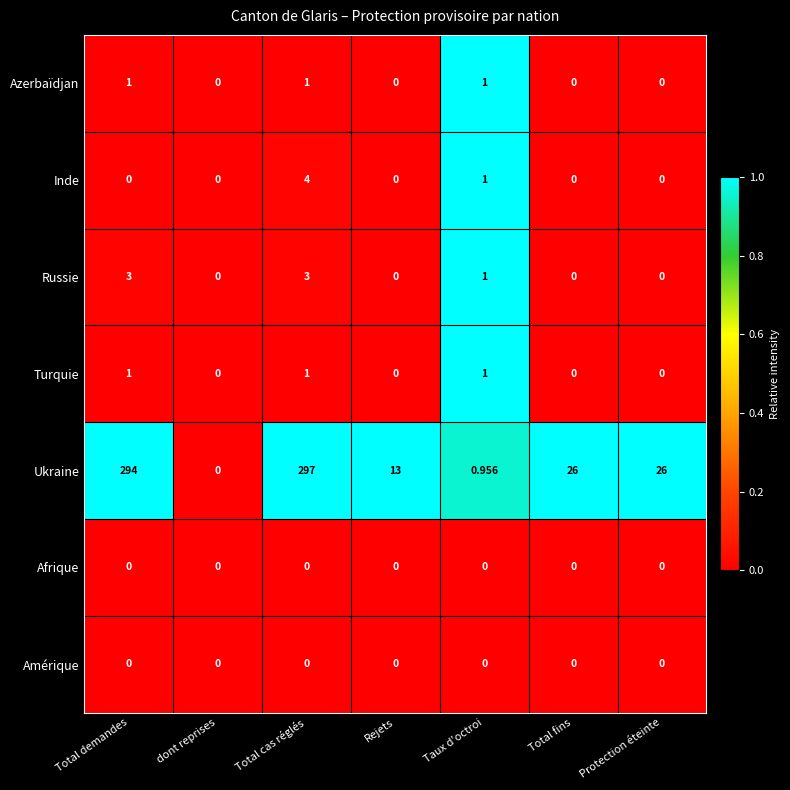

At which category is the sum across all series the highest?

Total cas réglés